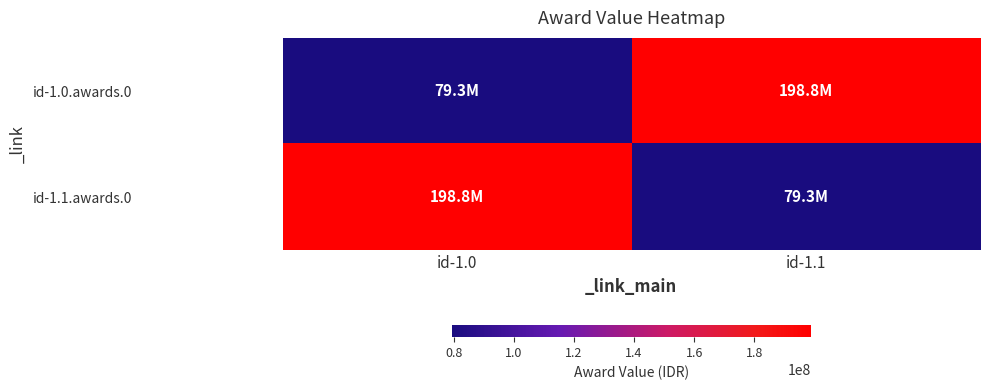

At which category does the chart reach its minimum across all series?

id-1.0